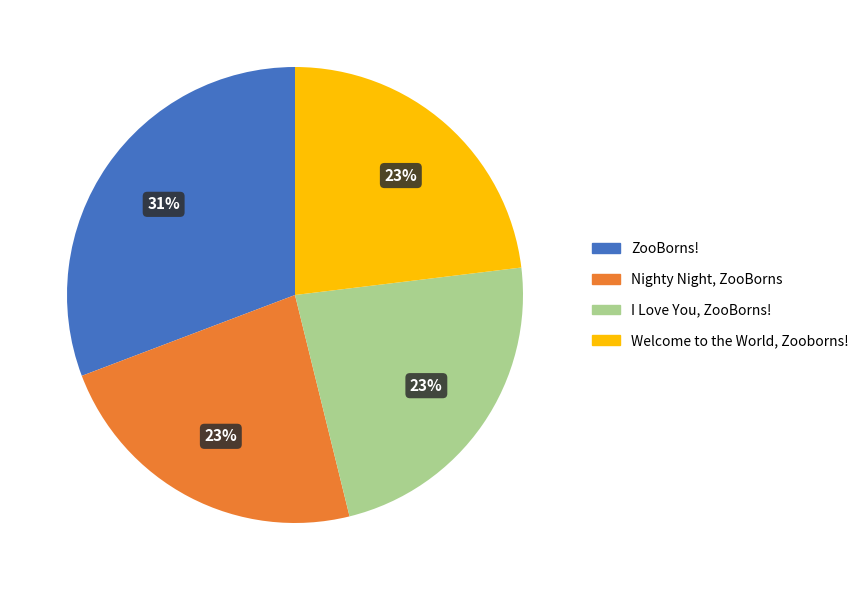

The I Love You, ZooBorns! slice represents 23% of the pie. True or false?

True